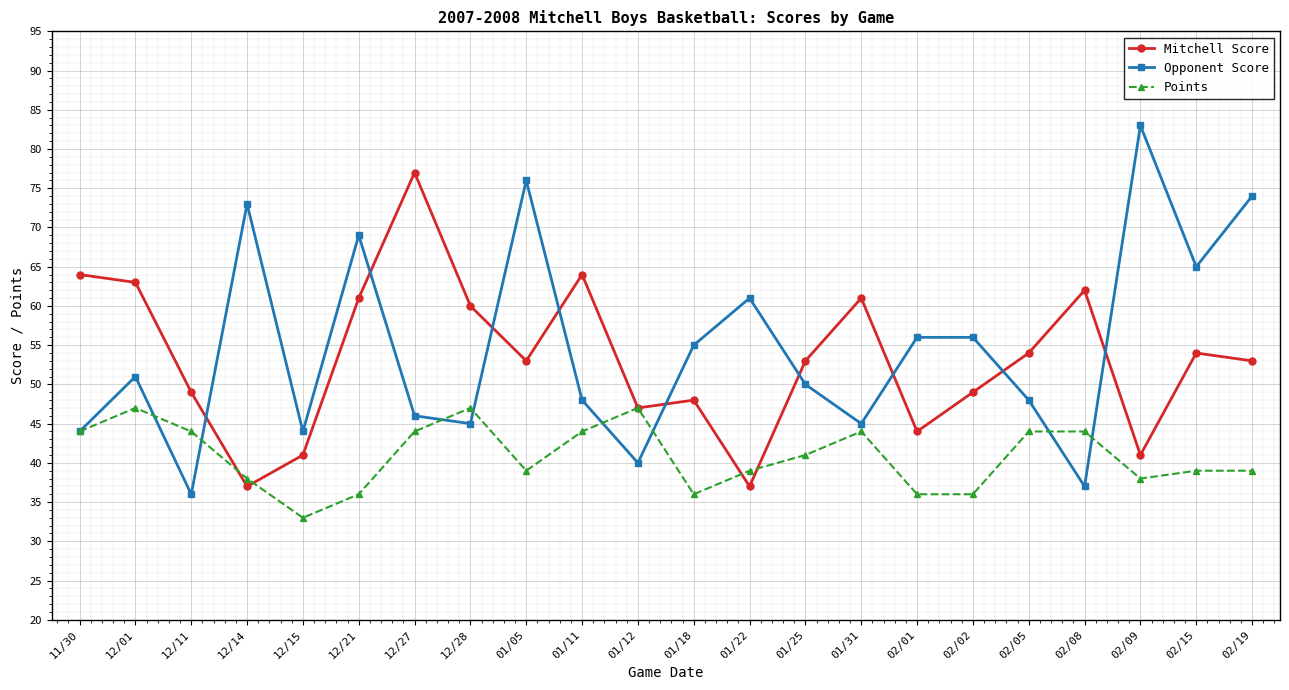

Reading right to left, what are all the values shown in this chart?

Mitchell Score: 02/19=53	02/15=54	02/09=41	02/08=62	02/05=54	02/02=49	02/01=44	01/31=61	01/25=53	01/22=37	01/18=48	01/12=47	01/11=64	01/05=53	12/28=60	12/27=77	12/21=61	12/15=41	12/14=37	12/11=49	12/01=63	11/30=64
Opponent Score: 02/19=74	02/15=65	02/09=83	02/08=37	02/05=48	02/02=56	02/01=56	01/31=45	01/25=50	01/22=61	01/18=55	01/12=40	01/11=48	01/05=76	12/28=45	12/27=46	12/21=69	12/15=44	12/14=73	12/11=36	12/01=51	11/30=44
Points: 02/19=39	02/15=39	02/09=38	02/08=44	02/05=44	02/02=36	02/01=36	01/31=44	01/25=41	01/22=39	01/18=36	01/12=47	01/11=44	01/05=39	12/28=47	12/27=44	12/21=36	12/15=33	12/14=38	12/11=44	12/01=47	11/30=44